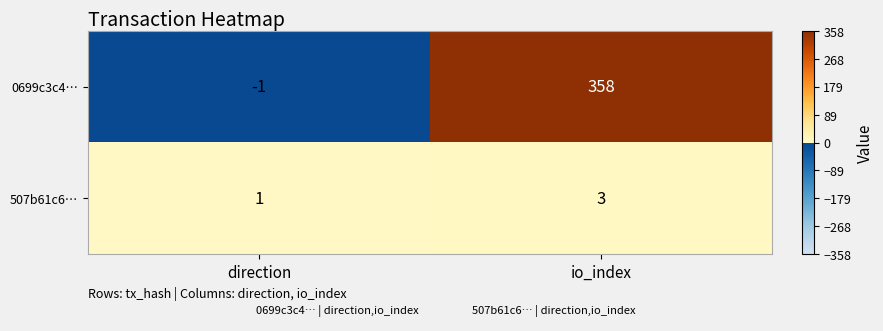

List the series in order of their peak value, lowest first.

507b61c6…, 0699c3c4…